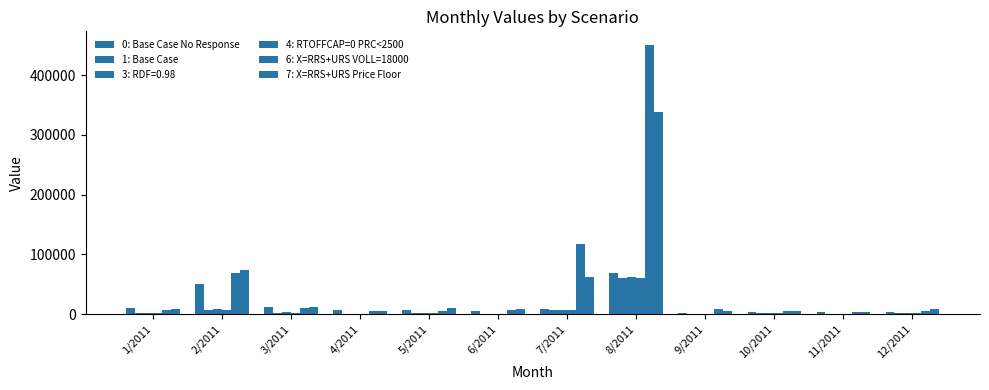

What is the maximum value for 0: Base Case No Response?

68702.3